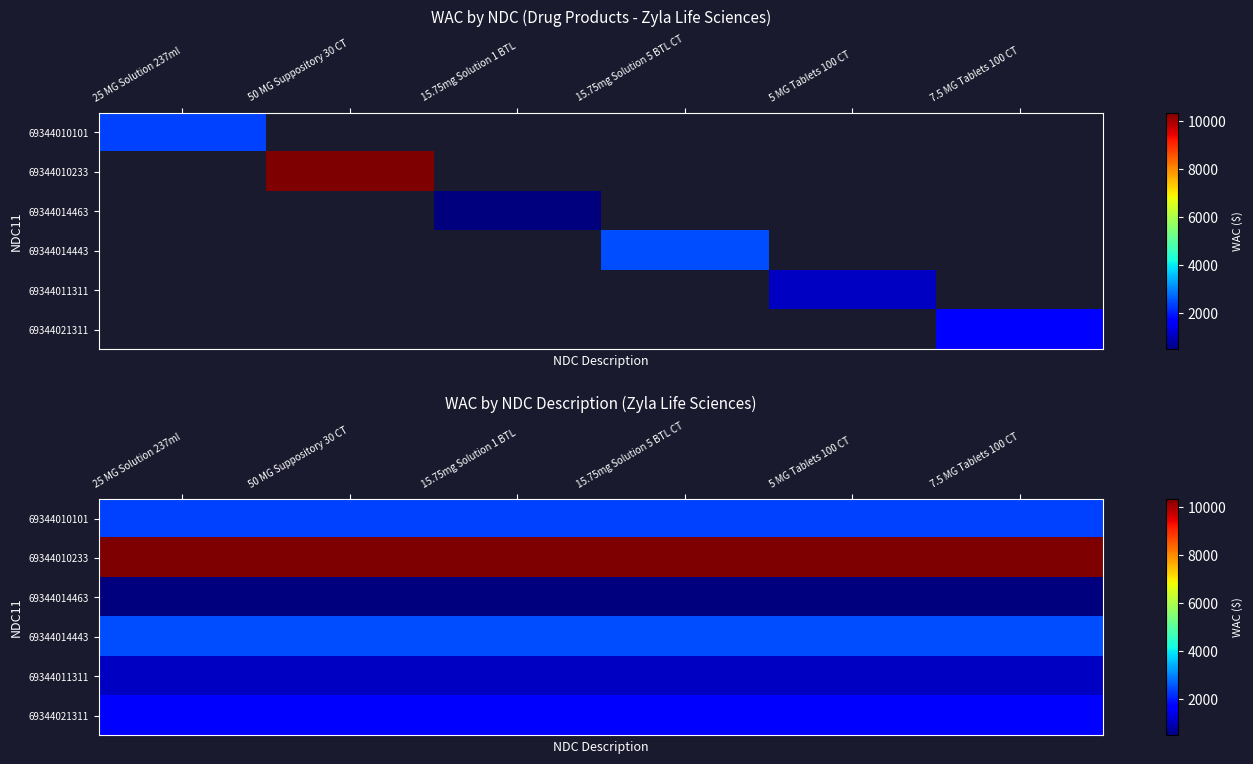

What is the maximum value for 69344021311?

1605.1